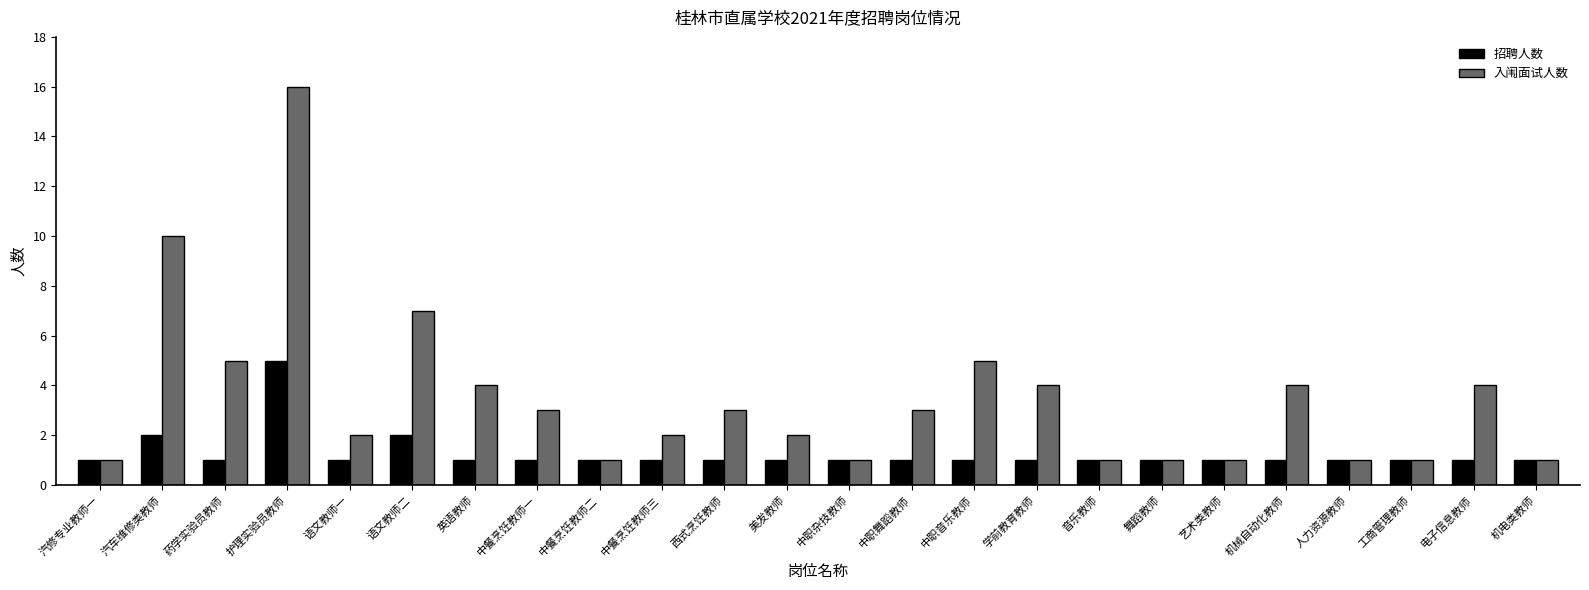

How many distinct data groups are displayed?

2